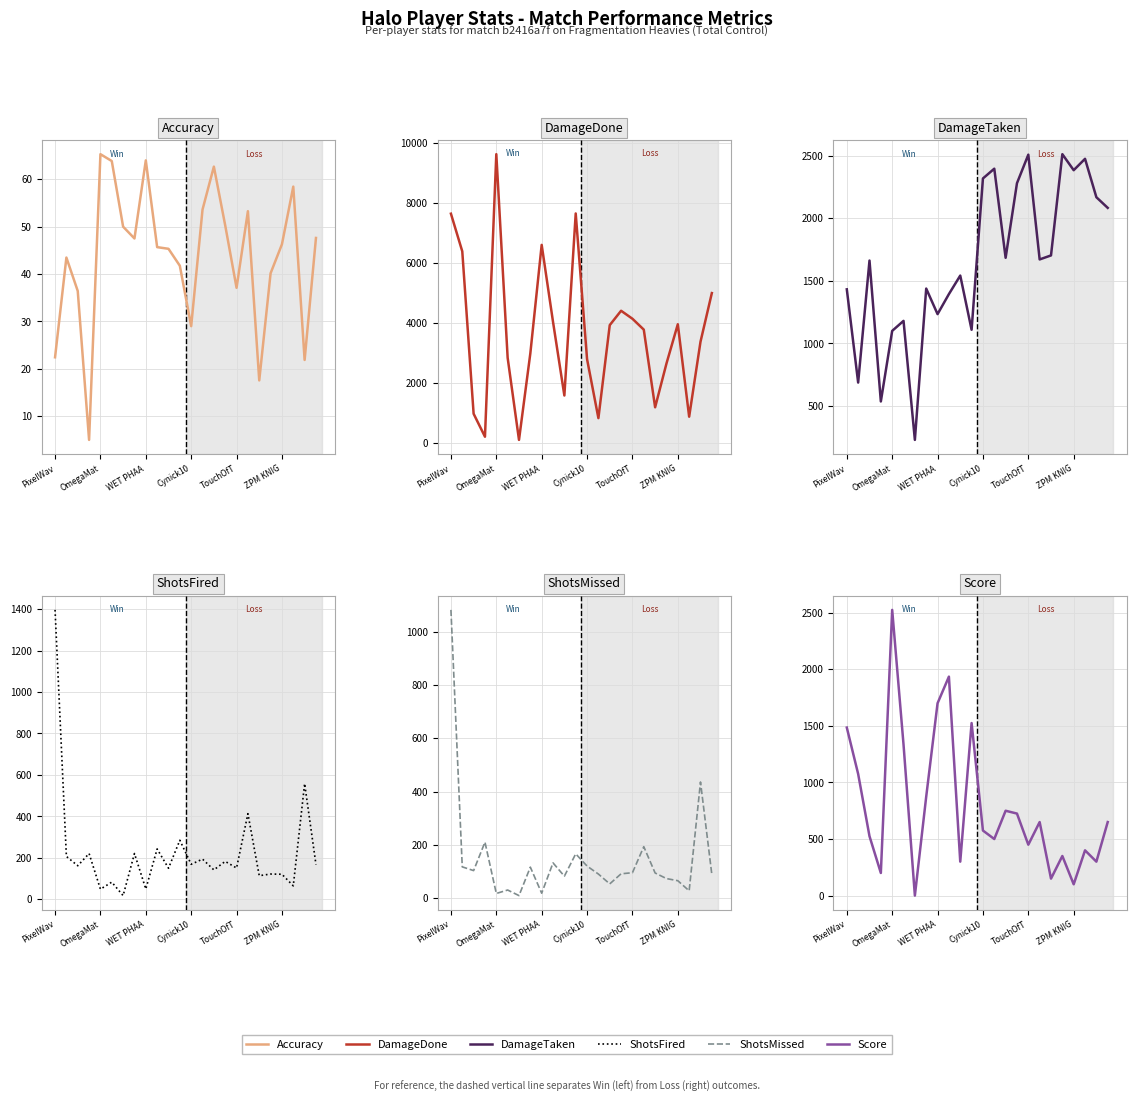

True or false: ShotsFired has more than 0 points higher than both neighbors.

True